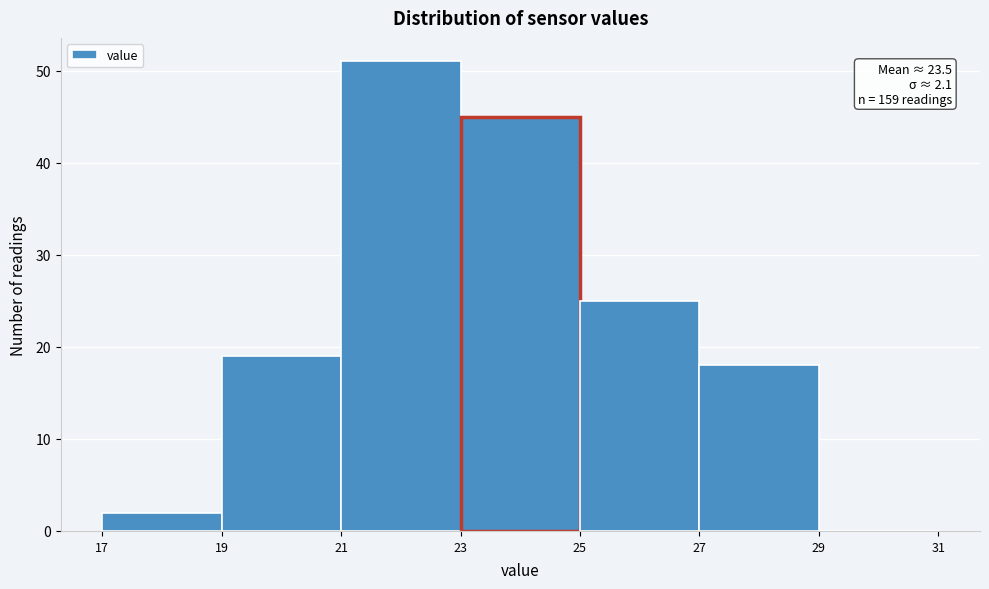

Which range on the x-axis has the tallest bar?

21 to 23